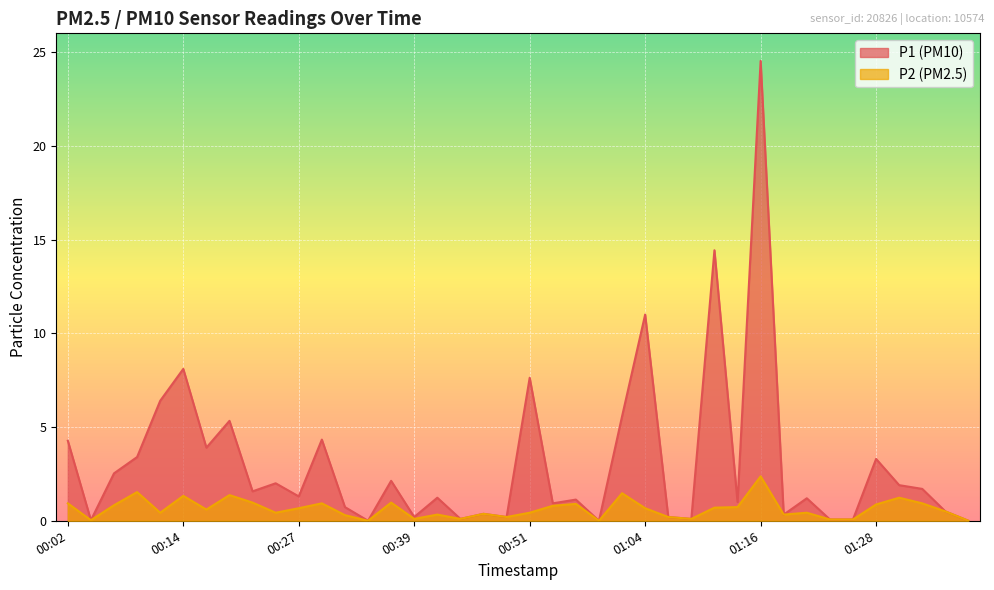

Reading left to right, transcribe all the data shown in this chart.

P1: 00:02=4.3	00:04=0.0	00:07=2.5	00:09=3.4	00:12=6.4	00:14=8.1	00:17=3.9	00:19=5.3	00:22=1.6	00:24=2.0	00:27=1.3	00:29=4.3	00:32=0.7	00:34=0.0	00:36=2.1	00:39=0.2	00:41=1.2	00:44=0.1	00:46=0.4	00:49=0.2	00:51=7.6	00:54=0.9	00:56=1.1	00:59=0.0	01:01=5.6	01:04=11.0	01:06=0.2	01:08=0.1	01:11=14.4	01:13=1.0	01:16=24.5	01:18=0.3	01:21=1.2	01:23=0.1	01:26=0.1	01:28=3.3	01:31=1.9	01:33=1.7	01:36=0.5	01:38=0.0
P2: 00:02=0.9	00:04=0.0	00:07=0.8	00:09=1.5	00:12=0.4	00:14=1.3	00:17=0.6	00:19=1.4	00:22=1.0	00:24=0.4	00:27=0.7	00:29=0.9	00:32=0.3	00:34=0.0	00:36=1.0	00:39=0.1	00:41=0.3	00:44=0.1	00:46=0.4	00:49=0.2	00:51=0.4	00:54=0.8	00:56=0.9	00:59=0.0	01:01=1.5	01:04=0.7	01:06=0.2	01:08=0.1	01:11=0.7	01:13=0.7	01:16=2.4	01:18=0.3	01:21=0.4	01:23=0.1	01:26=0.1	01:28=0.9	01:31=1.2	01:33=0.9	01:36=0.5	01:38=0.0